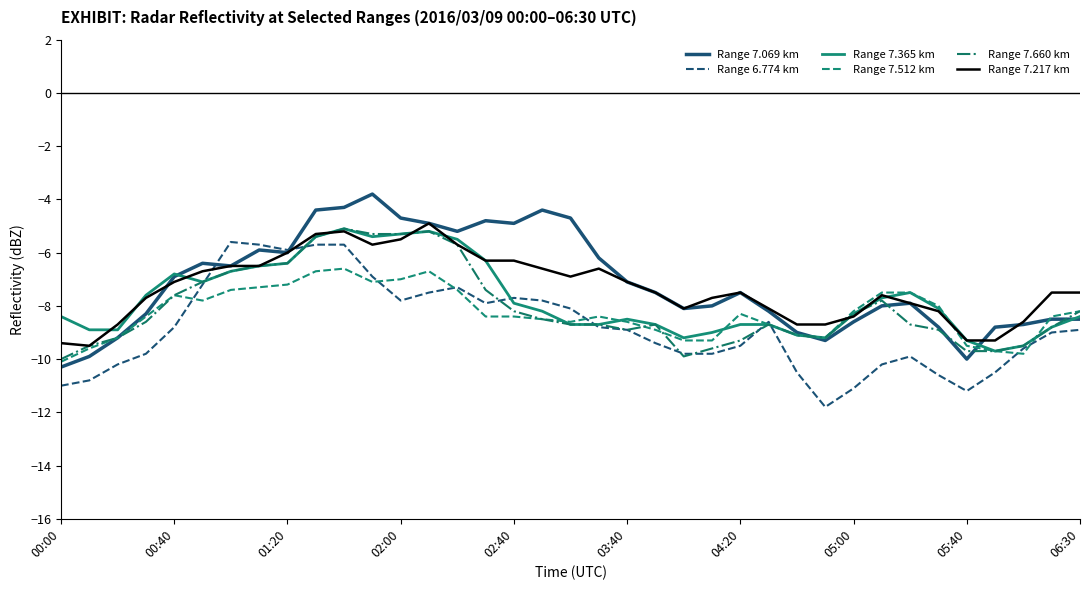

What is the minimum value shown in the chart?

-11.8